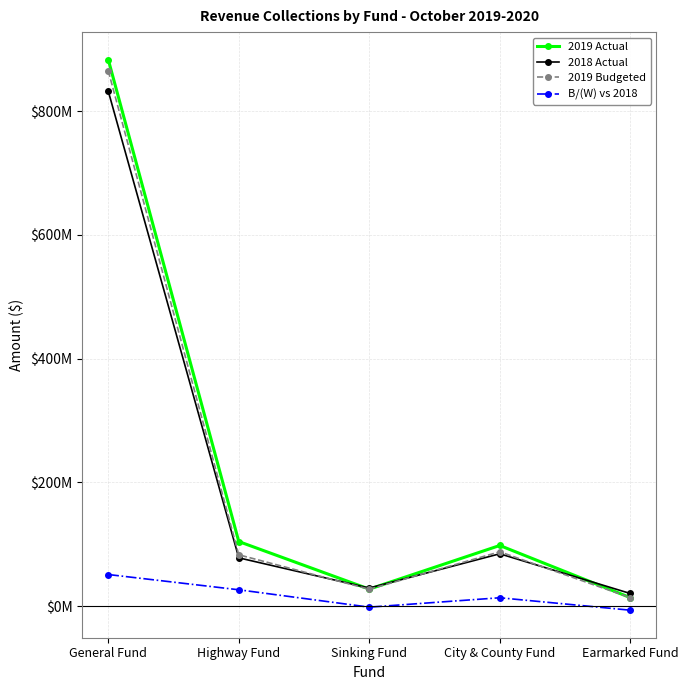

What are all the series names shown in the legend?

2019 Actual, 2018 Actual, 2019 Budgeted, B/(W) vs 2018